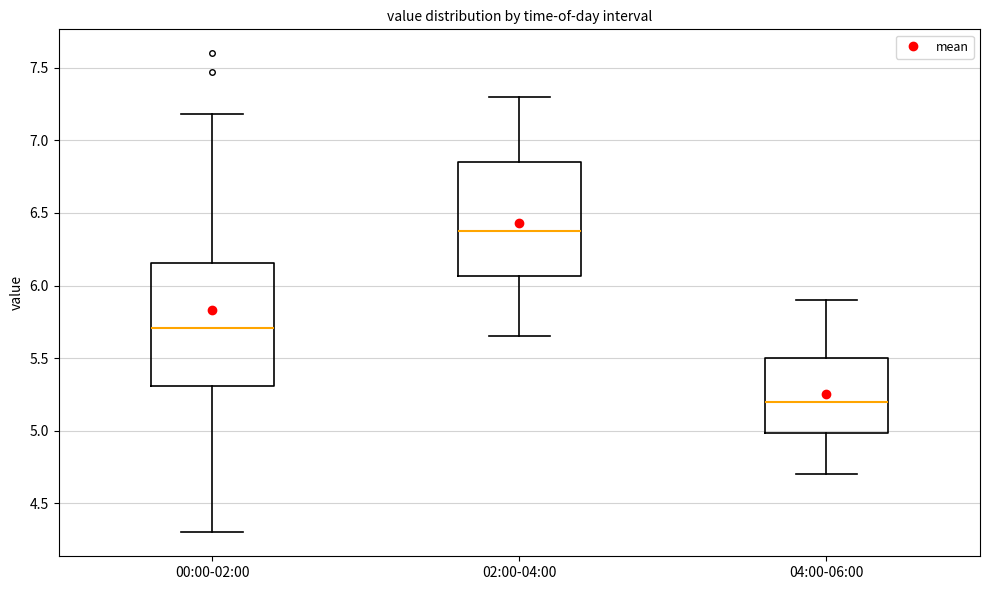

Reading left to right, transcribe this box plot: for each box, give where its median line is, the range the box spans, and where its two whiskers end, as read against the y-axis. The values are not printed on the chart, so give them approximately, as read against the axis.

00:00-02:00: median 5.70, box 5.30 to 6.15, whiskers 4.30 to 7.20
02:00-04:00: median 6.40, box 6.05 to 6.85, whiskers 5.65 to 7.30
04:00-06:00: median 5.20, box 5.00 to 5.50, whiskers 4.70 to 5.90